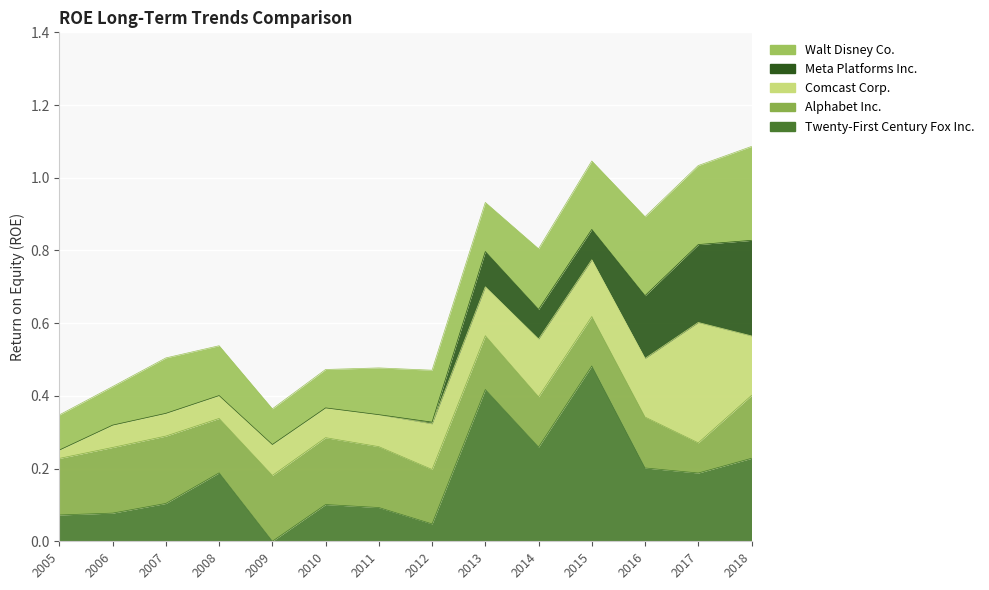

What is the total value across all series at 2017?

1.0